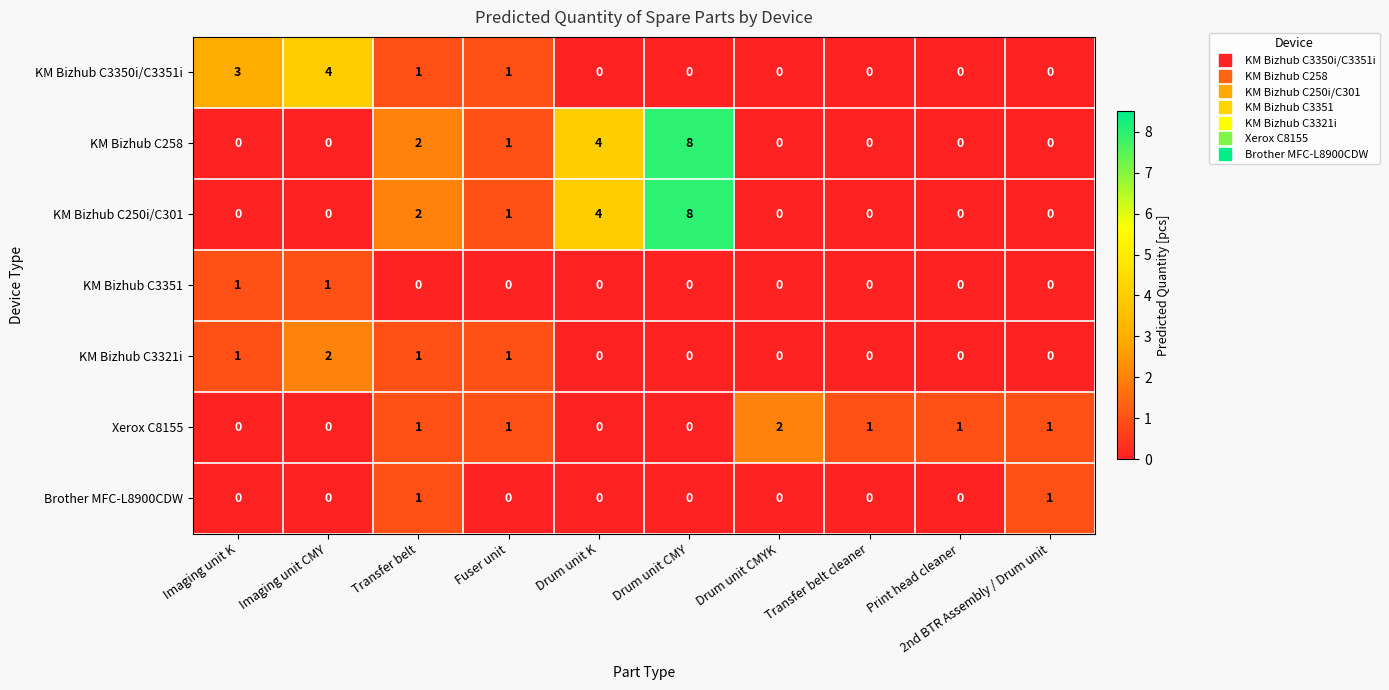

What is the total value across all series at Imaging unit CMY?

7